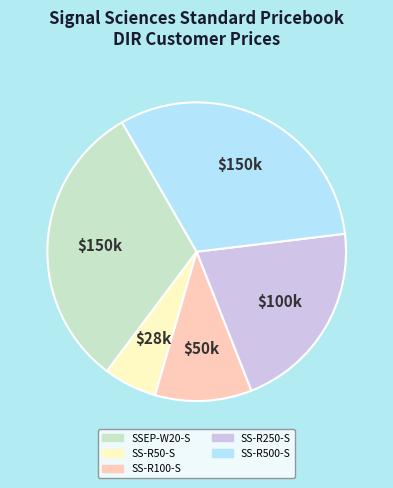

Does any single category account for the majority?

No